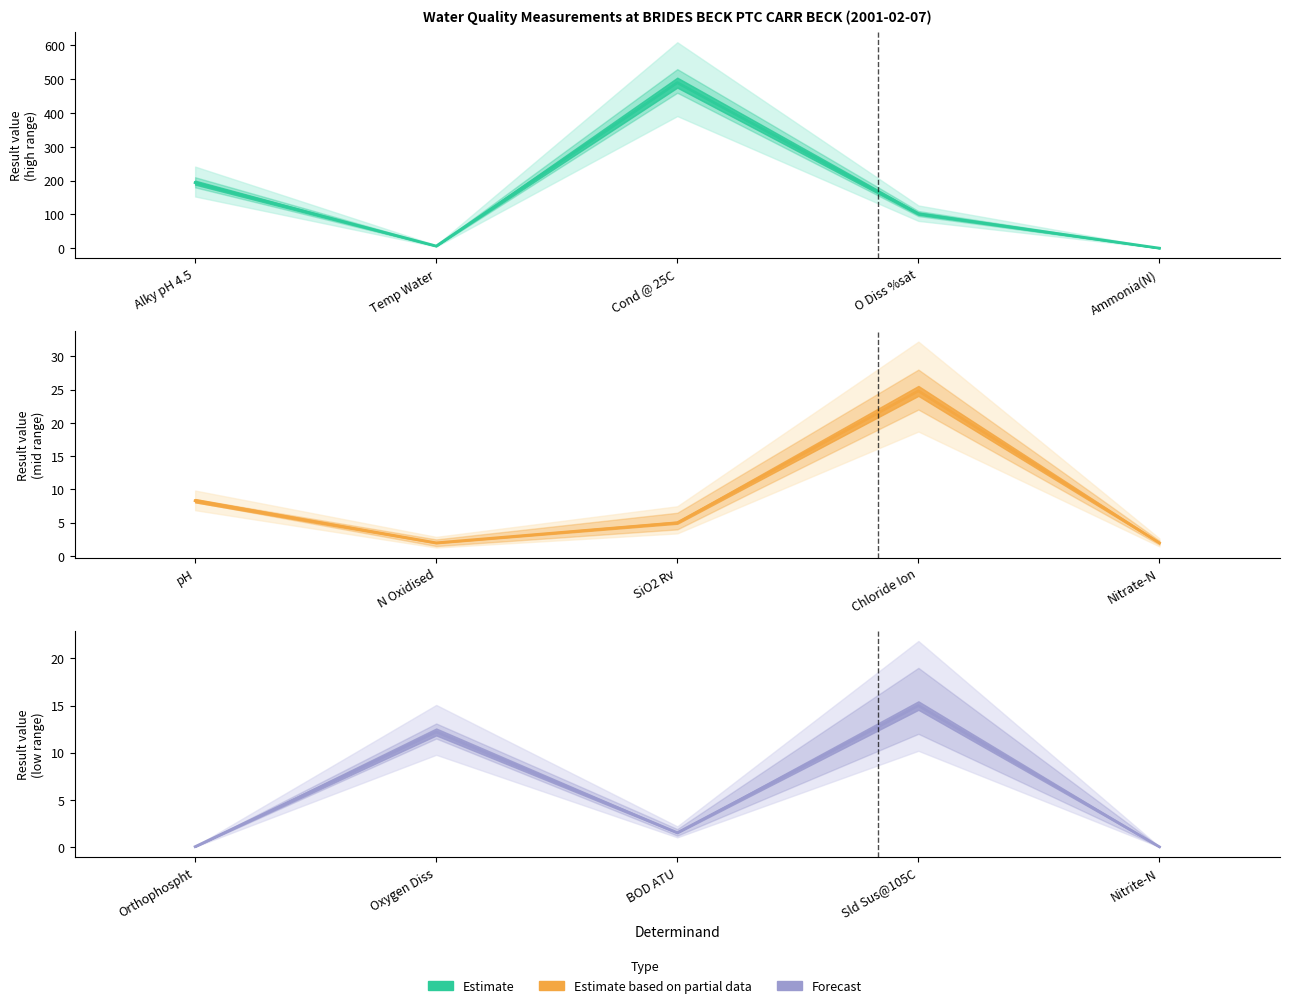

True or false: result_low has a value of 2.5 at SiO2 Rv.

False